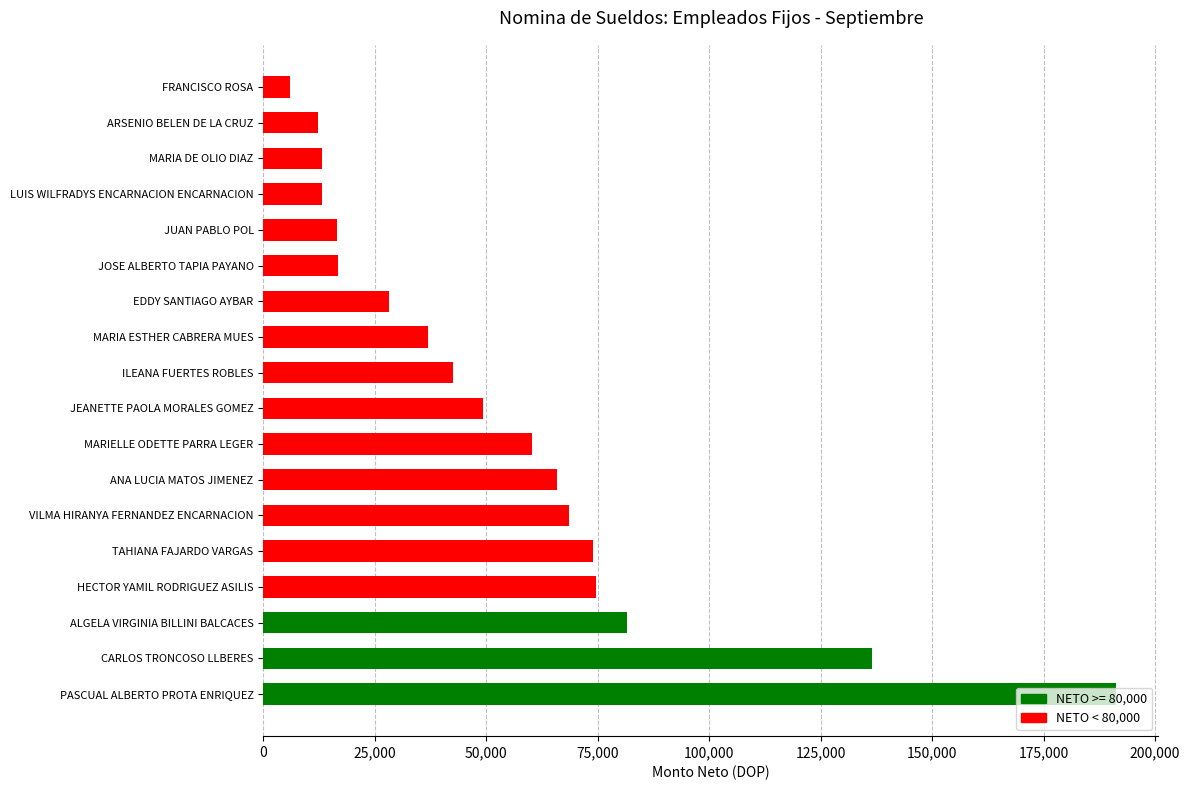

The chart shows a value of 36964.6 at MARIA ESTHER CABRERA MUES. True or false?

True